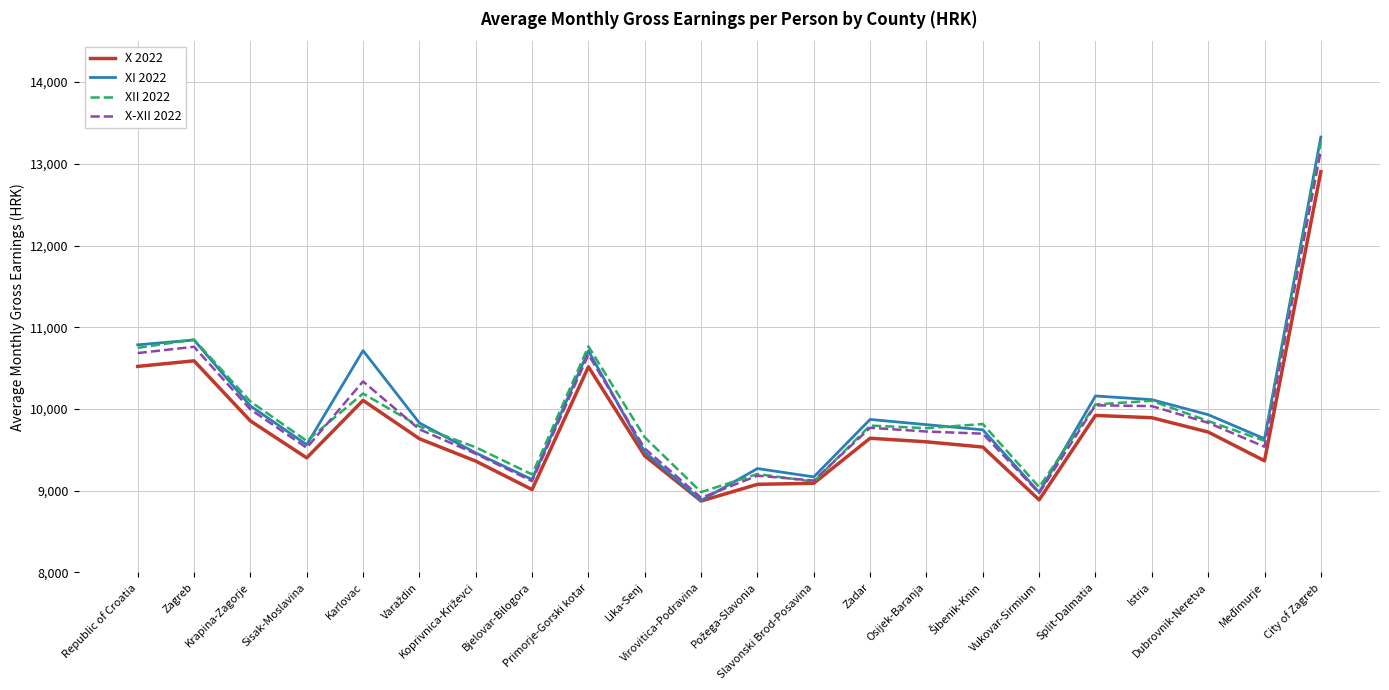

The value of X 2022 at Međimurje is 2026. True or false?

False